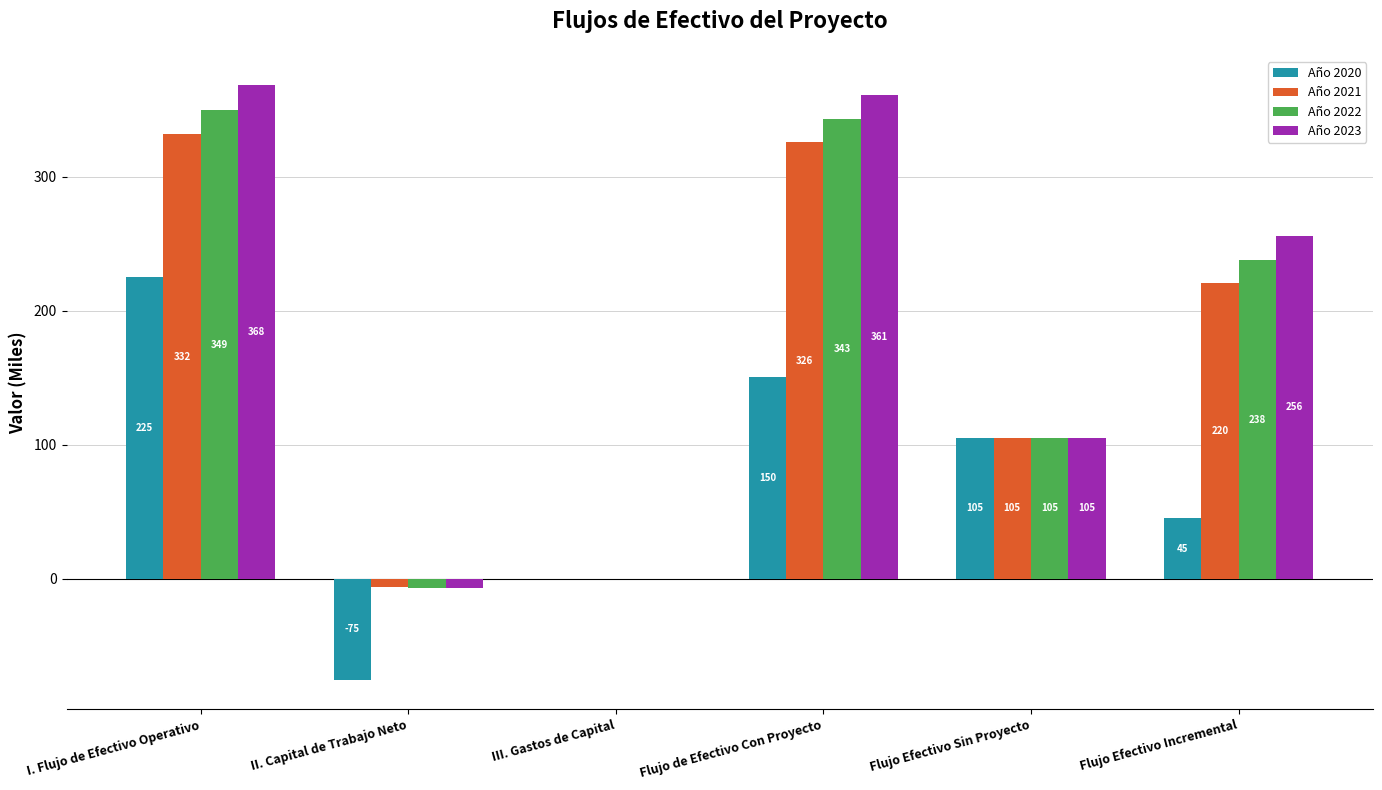

True or false: Año 2023 has a value of 256.0 at Flujo Efectivo Incremental.

True